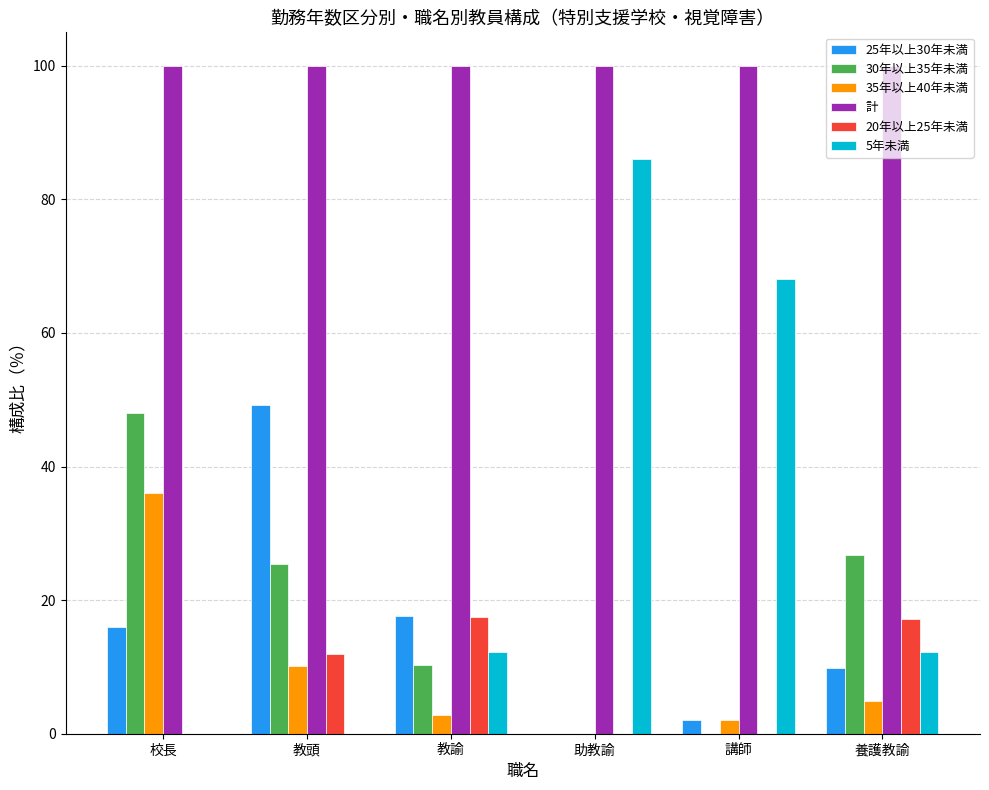

How many series are shown in this chart?

6